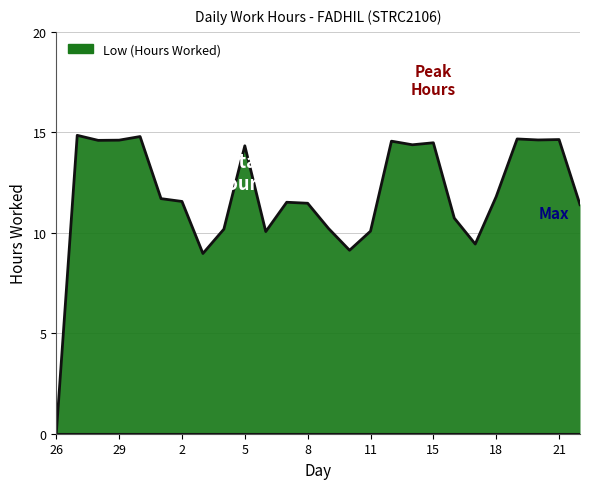

Which category has the lowest value across all series?

26